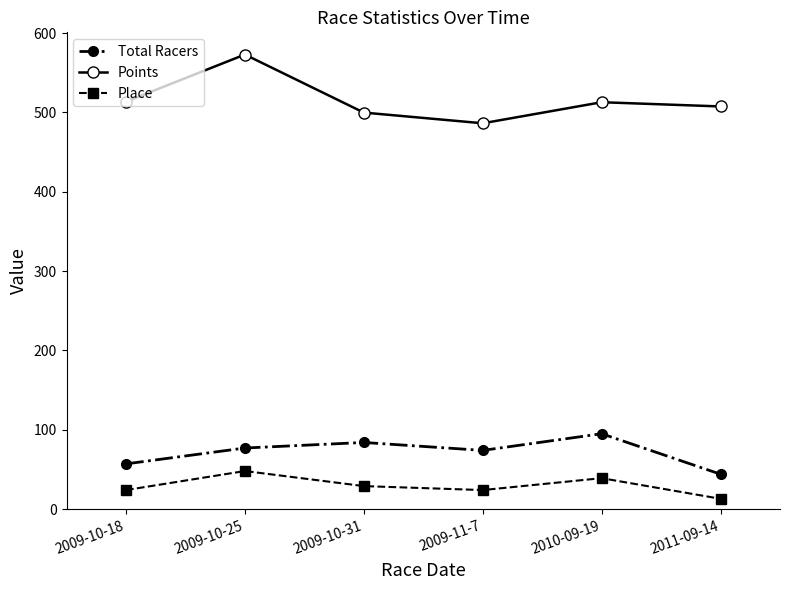

Where is the first local maximum for Total Racers?

2009-10-31